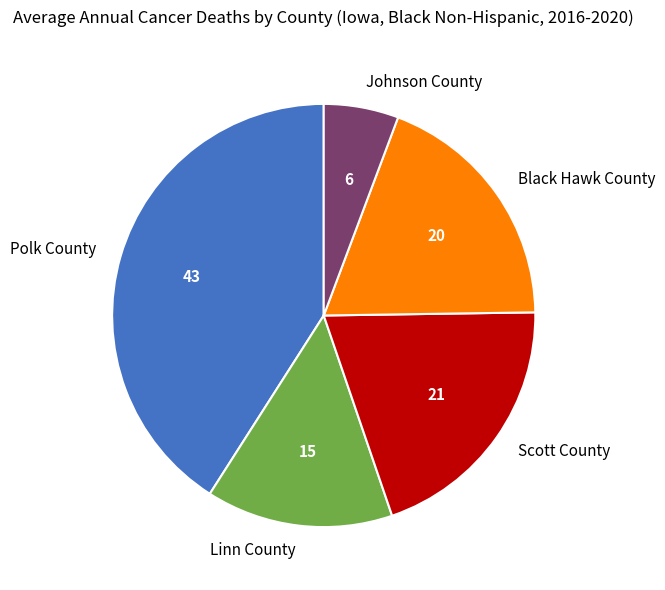

Is there any slice that represents more than half of the pie?

No